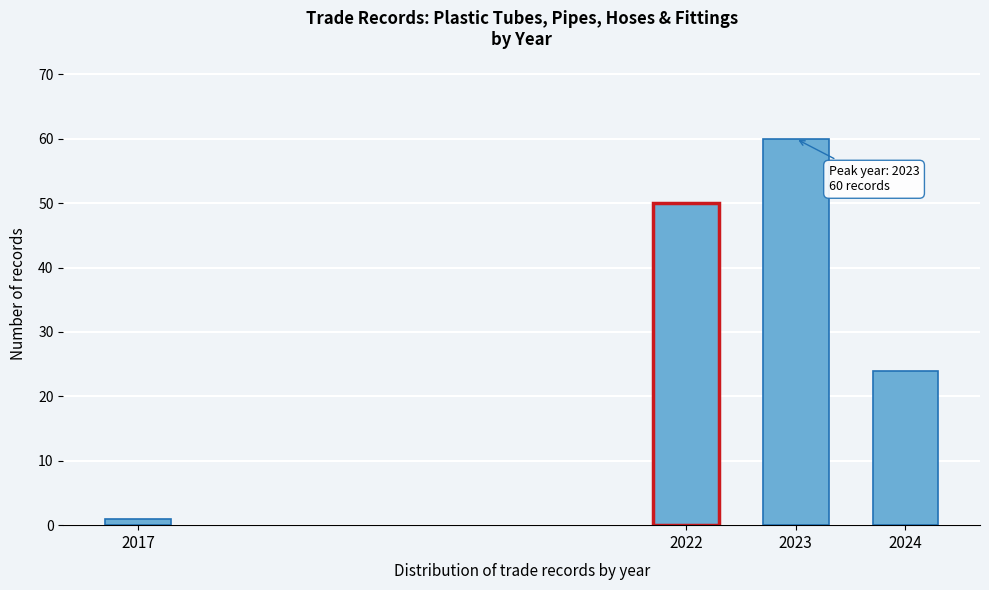

Reading left to right, what are all the values shown in this chart?

1	50	60	24